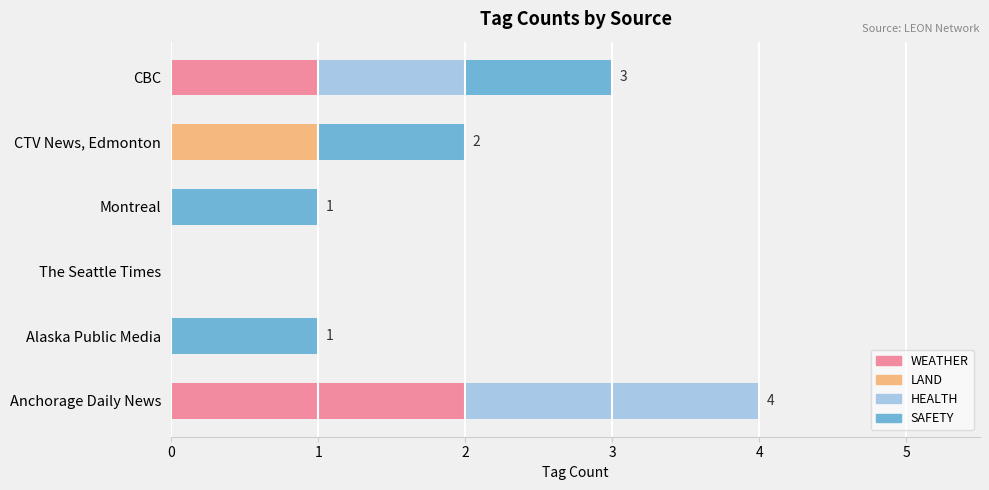

At which category is the sum across all series the highest?

Anchorage Daily News